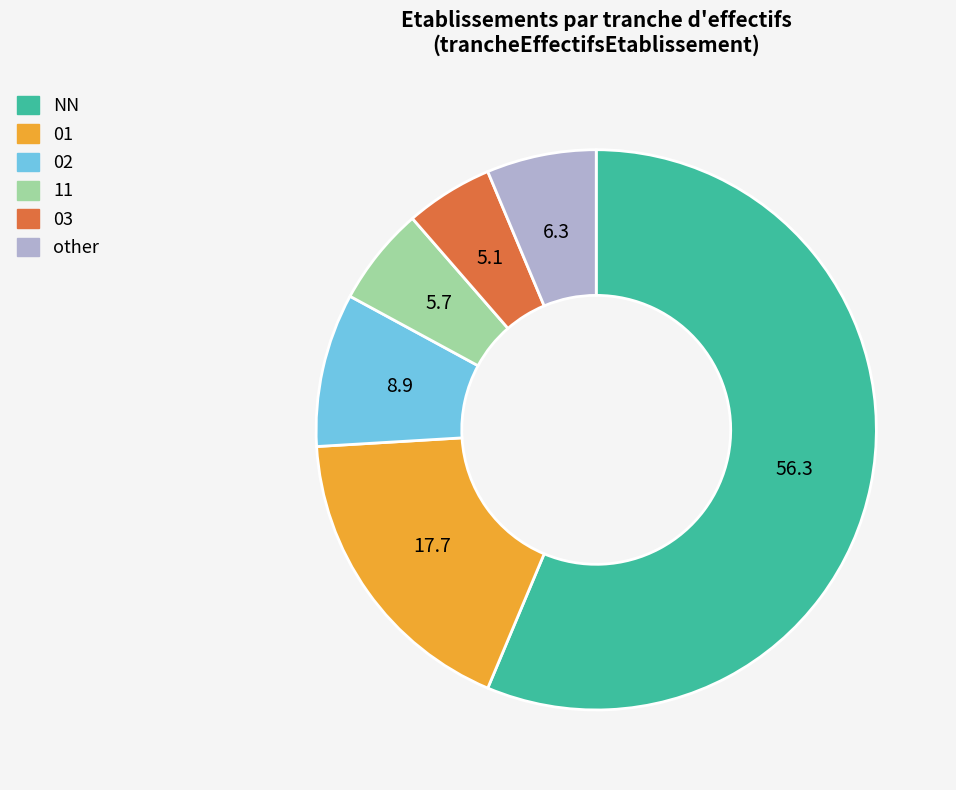

How many segments does this pie chart have?

6